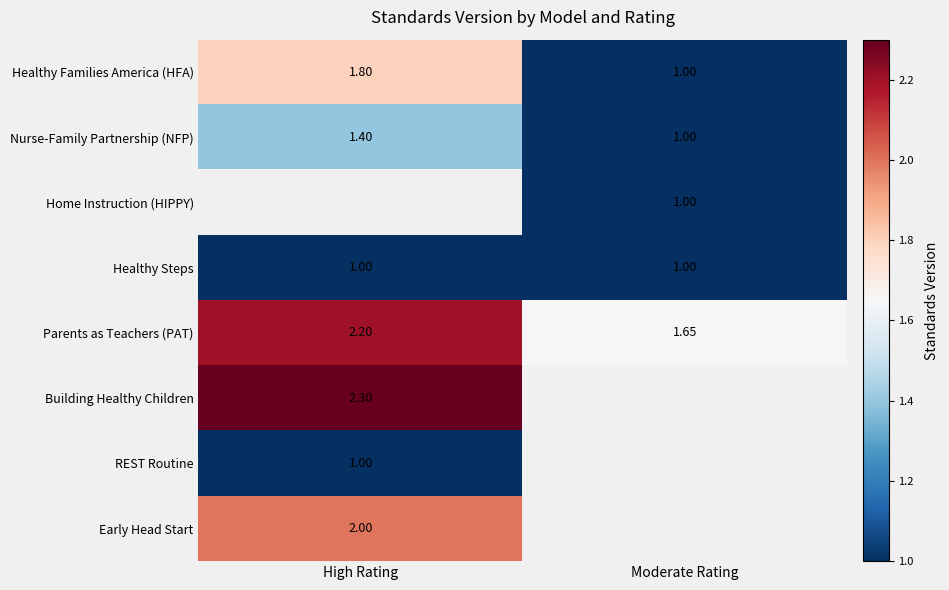

True or false: Nurse-Family Partnership (NFP) has a value of 1.4 at High Rating.

True